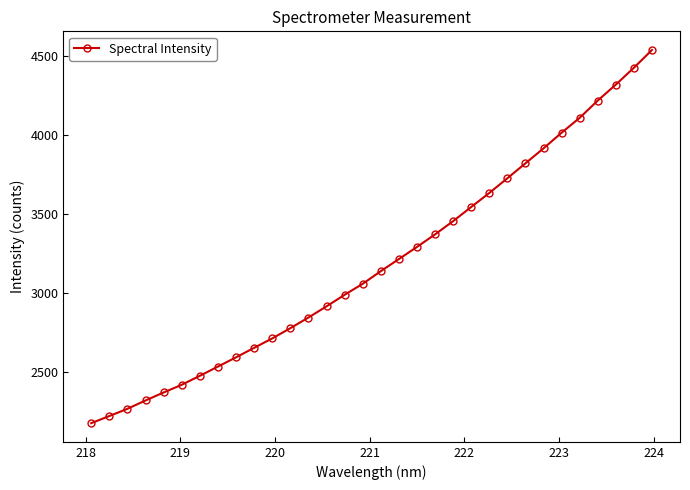

What is the value of the 16th point from the left?

3056.4